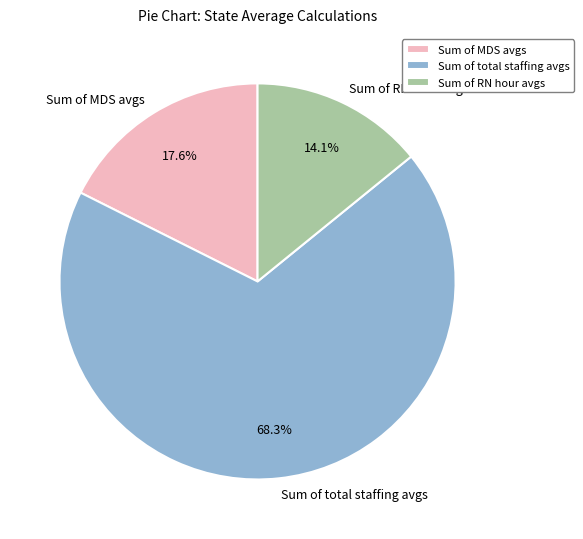

Do Sum of total staffing avgs and Sum of MDS avgs together represent more than half of the pie?

Yes